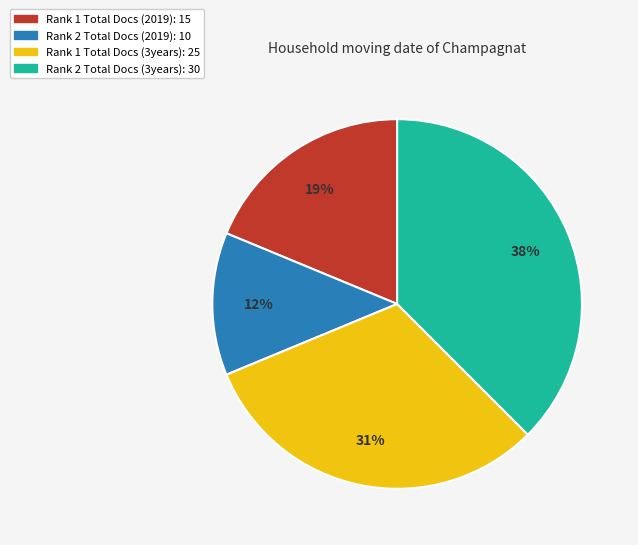

To the nearest percent, what is the average slice percentage?

25%